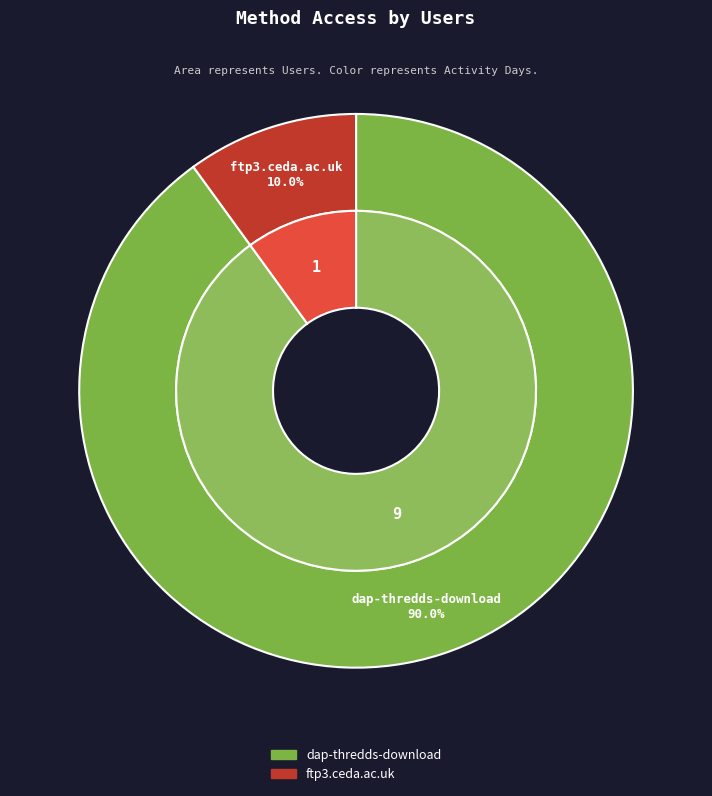

Count the number of slices in the pie.

2